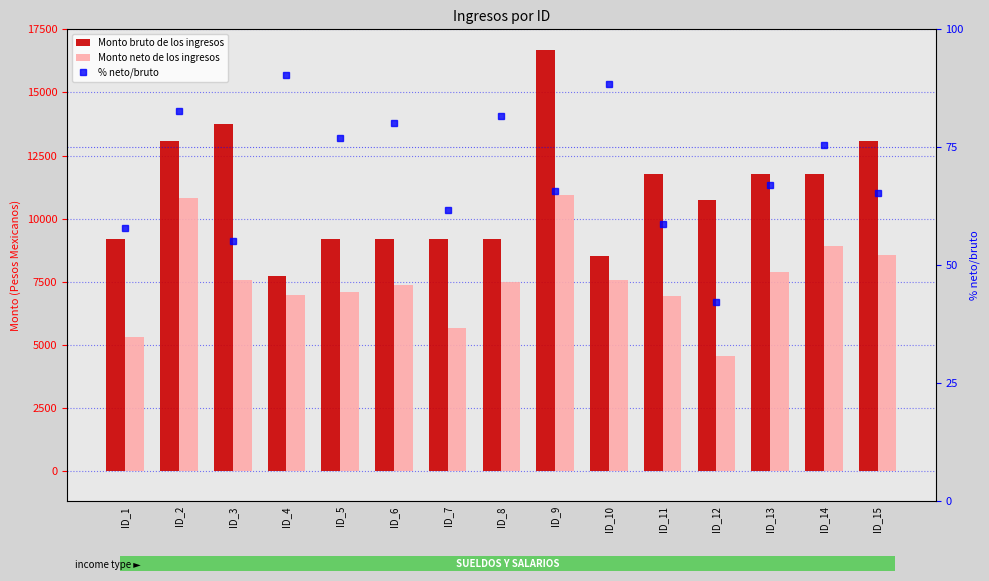

Which series has the largest total across all categories?

Monto bruto de los ingresos